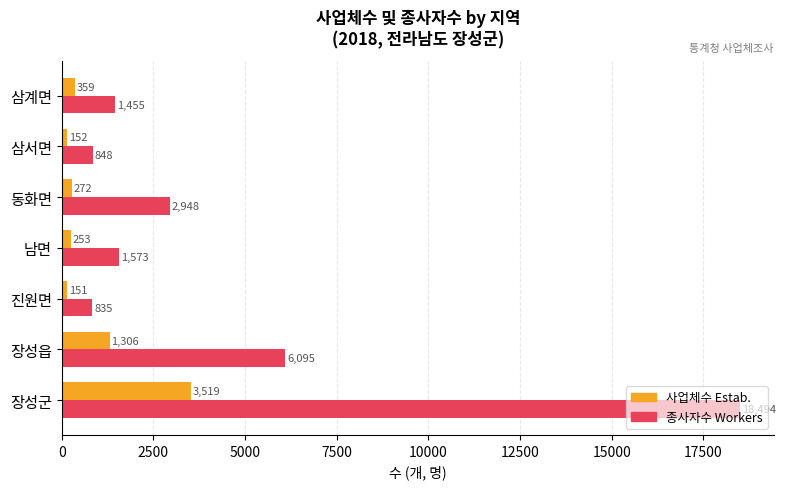

List the series in order of their overall mean, highest first.

종사자수 Workers, 사업체수 Estab.